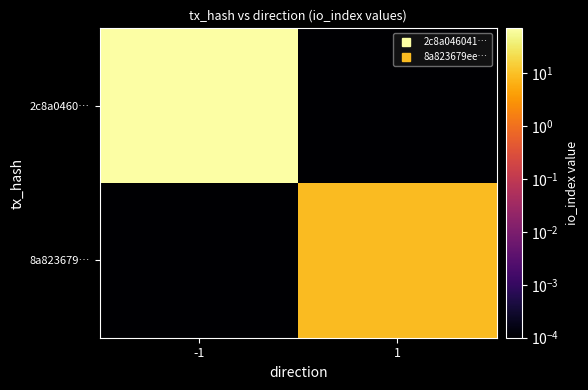

At 1, list the series in order from smallest to largest.

2c8a0460…, 8a823679…